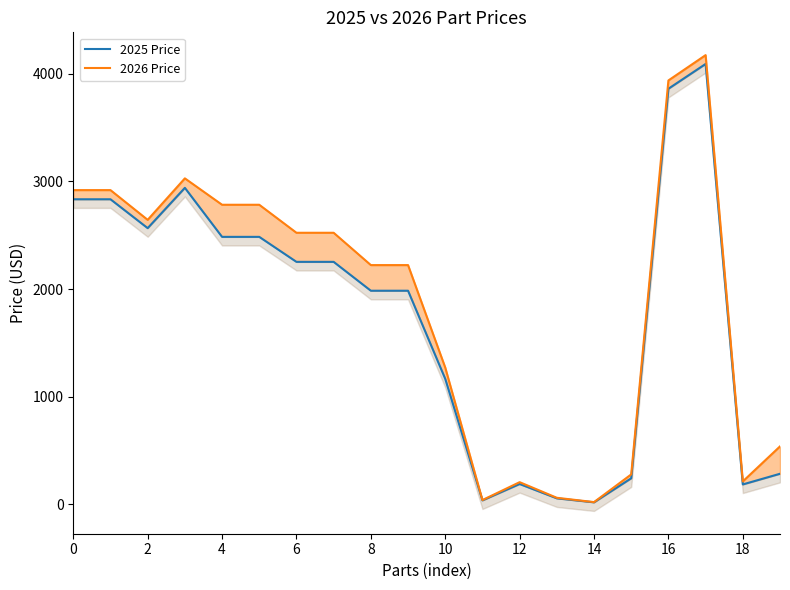

Is the value of 2026 Price at 19 greater than the value of 2025 Price at 16?

No